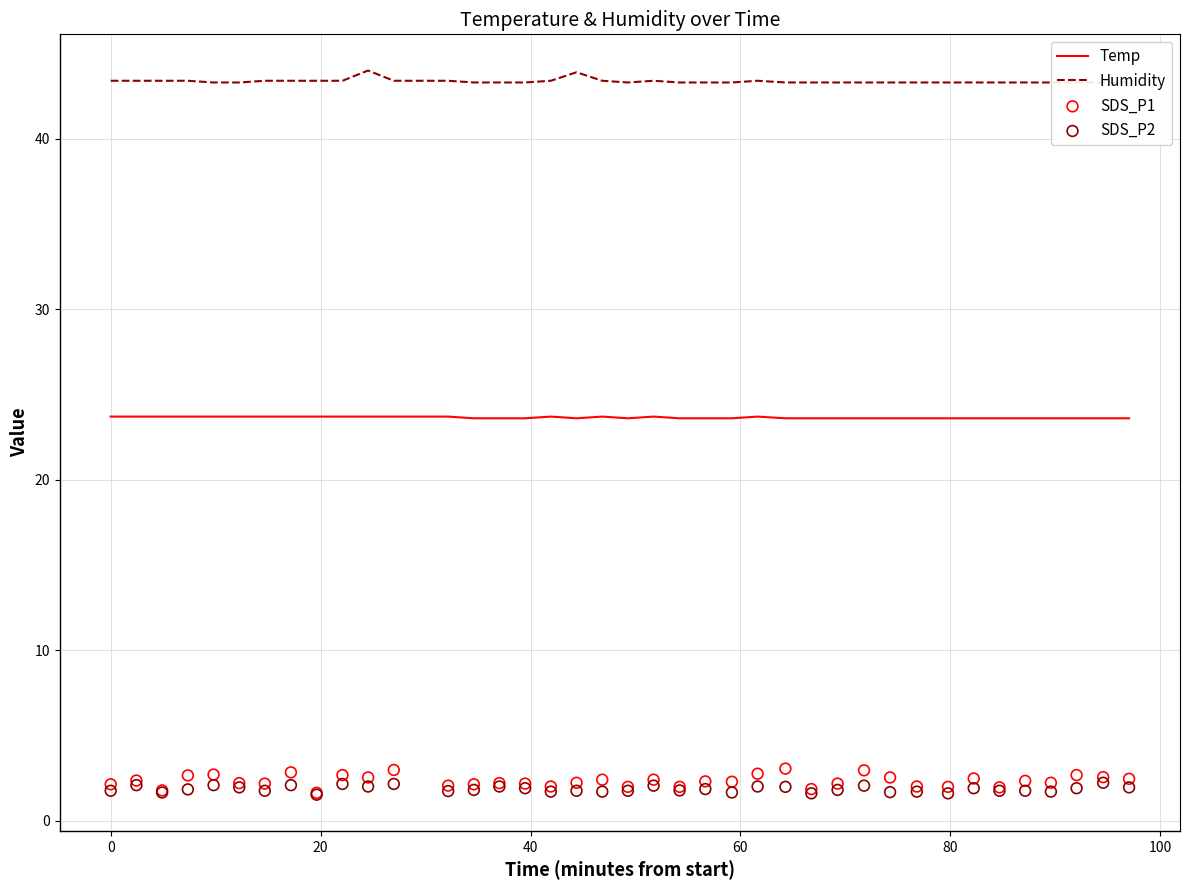

What is the maximum value for Temp?

23.7